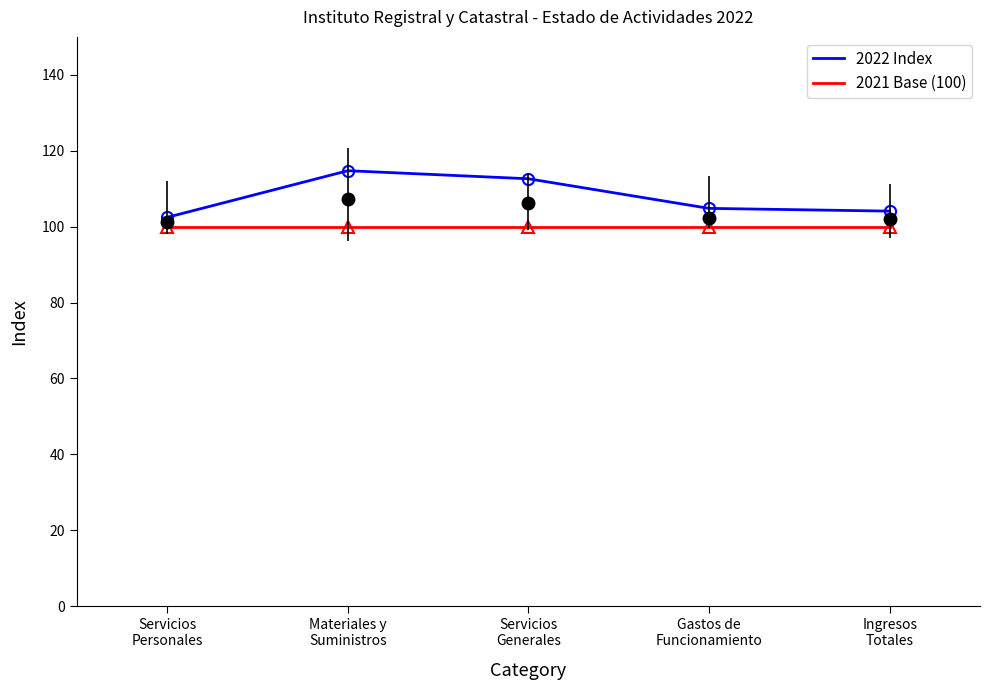

What is the greatest value displayed?

114.7